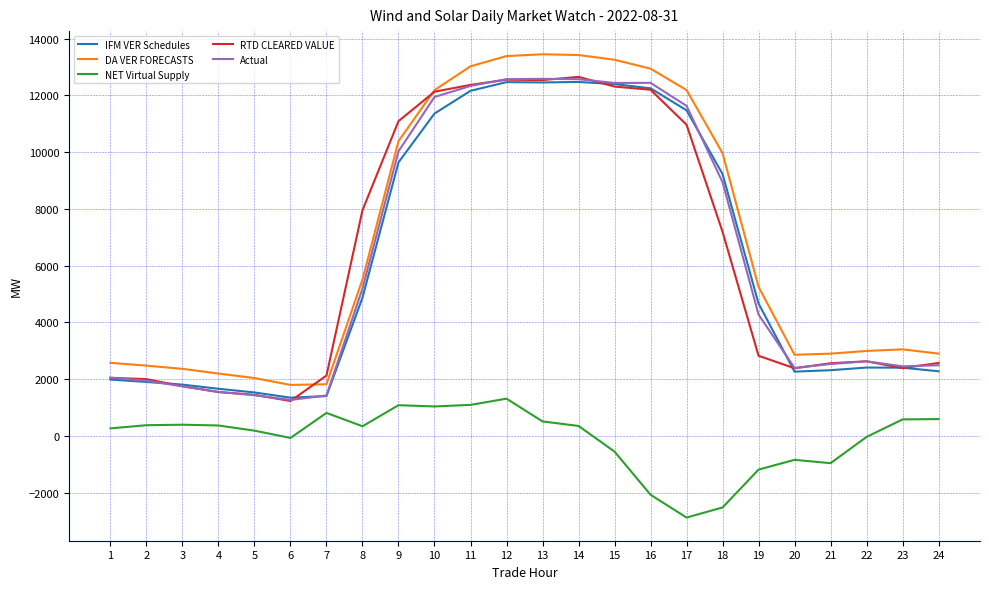

Which series has the widest spread of values?

DA VER FORECASTS